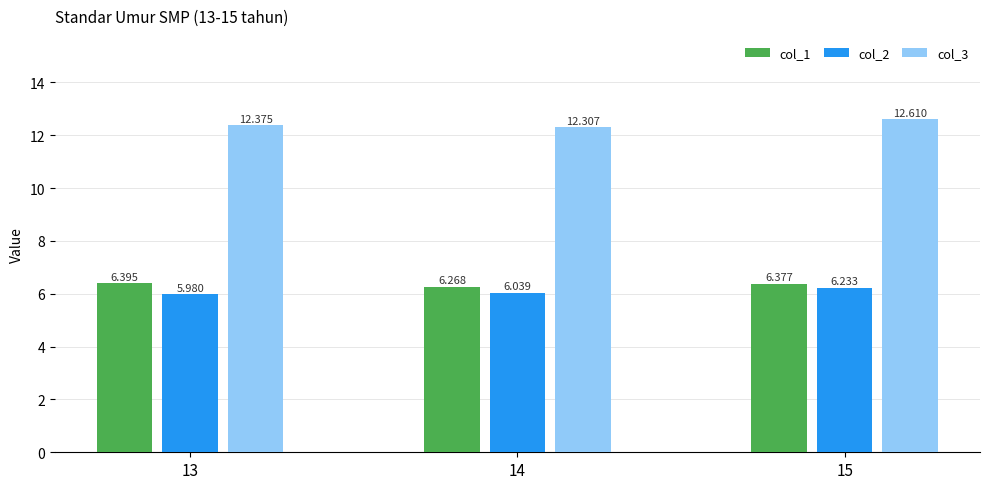

What is the approximate value of col_3 at 13?

12.4